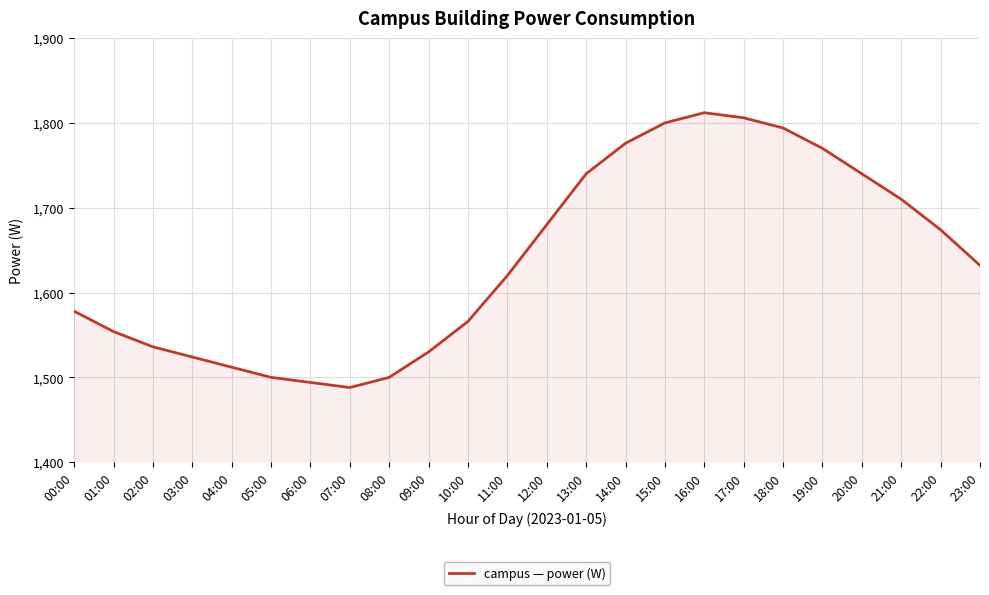

What is the approximate value at 22:00, to the nearest 50?

1650